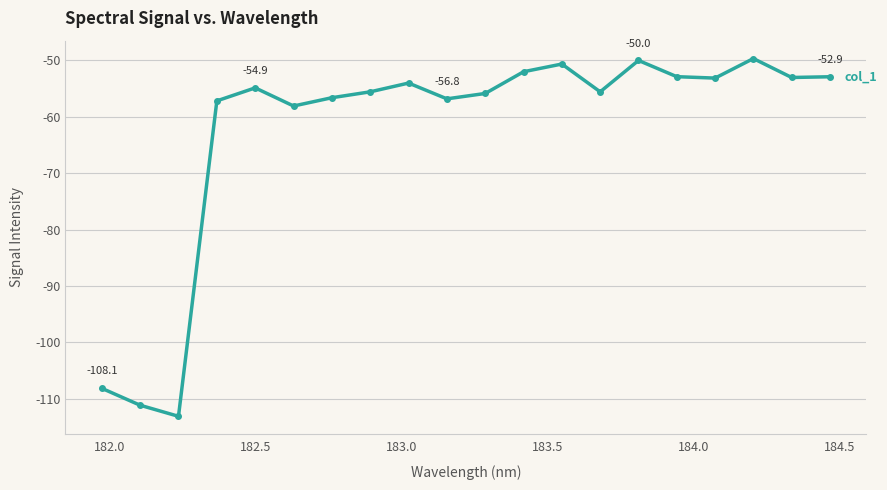

Count the number of categories in the chart.

20